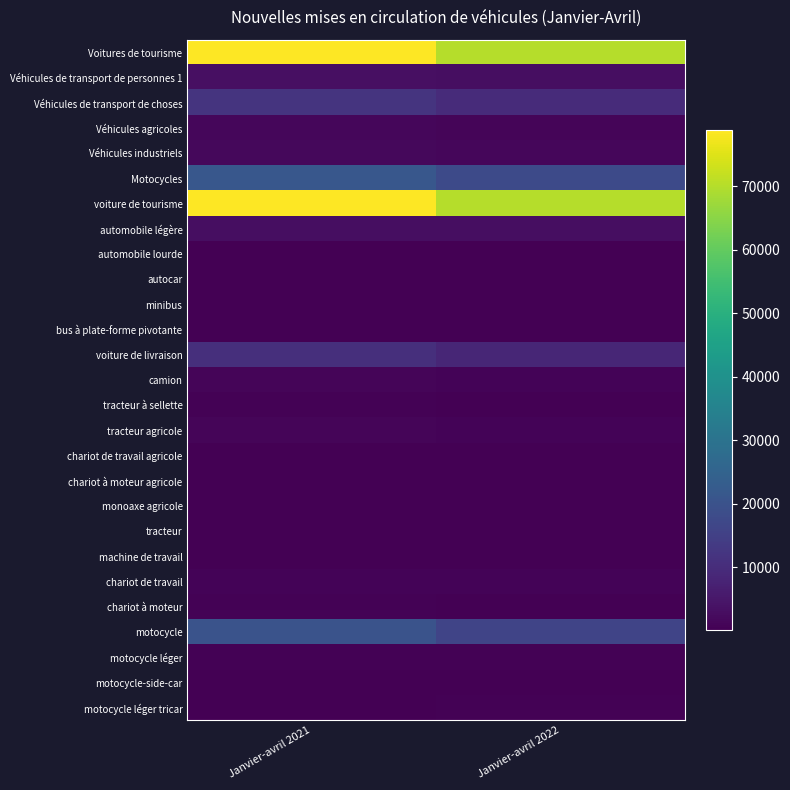

Reading right to left, list all the values displayed in this chart.

Voitures de tourisme: Janvier-avril 2022=70067	Janvier-avril 2021=78851
Véhicules de transport de personnes 1: Janvier-avril 2022=3046	Janvier-avril 2021=3284
Véhicules de transport de choses: Janvier-avril 2022=9796	Janvier-avril 2021=11939
Véhicules agricoles: Janvier-avril 2022=990	Janvier-avril 2021=1334
Véhicules industriels: Janvier-avril 2022=1463	Janvier-avril 2021=1605
Motocycles: Janvier-avril 2022=17617	Janvier-avril 2021=21402
voiture de tourisme: Janvier-avril 2022=70055	Janvier-avril 2021=78835
automobile légère: Janvier-avril 2022=2793	Janvier-avril 2021=2927
automobile lourde: Janvier-avril 2022=110	Janvier-avril 2021=179
autocar: Janvier-avril 2022=88	Janvier-avril 2021=98
minibus: Janvier-avril 2022=34	Janvier-avril 2021=30
bus à plate-forme pivotante: Janvier-avril 2022=21	Janvier-avril 2021=50
voiture de livraison: Janvier-avril 2022=8619	Janvier-avril 2021=10575
camion: Janvier-avril 2022=862	Janvier-avril 2021=1016
tracteur à sellette: Janvier-avril 2022=315	Janvier-avril 2021=347
tracteur agricole: Janvier-avril 2022=807	Janvier-avril 2021=1084
chariot de travail agricole: Janvier-avril 2022=136	Janvier-avril 2021=196
chariot à moteur agricole: Janvier-avril 2022=34	Janvier-avril 2021=34
monoaxe agricole: Janvier-avril 2022=13	Janvier-avril 2021=20
tracteur: Janvier-avril 2022=209	Janvier-avril 2021=179
machine de travail: Janvier-avril 2022=249	Janvier-avril 2021=270
chariot de travail: Janvier-avril 2022=687	Janvier-avril 2021=786
chariot à moteur: Janvier-avril 2022=316	Janvier-avril 2021=368
motocycle: Janvier-avril 2022=16327	Janvier-avril 2021=20198
motocycle léger: Janvier-avril 2022=422	Janvier-avril 2021=399
motocycle-side-car: Janvier-avril 2022=31	Janvier-avril 2021=17
motocycle léger tricar: Janvier-avril 2022=357	Janvier-avril 2021=209